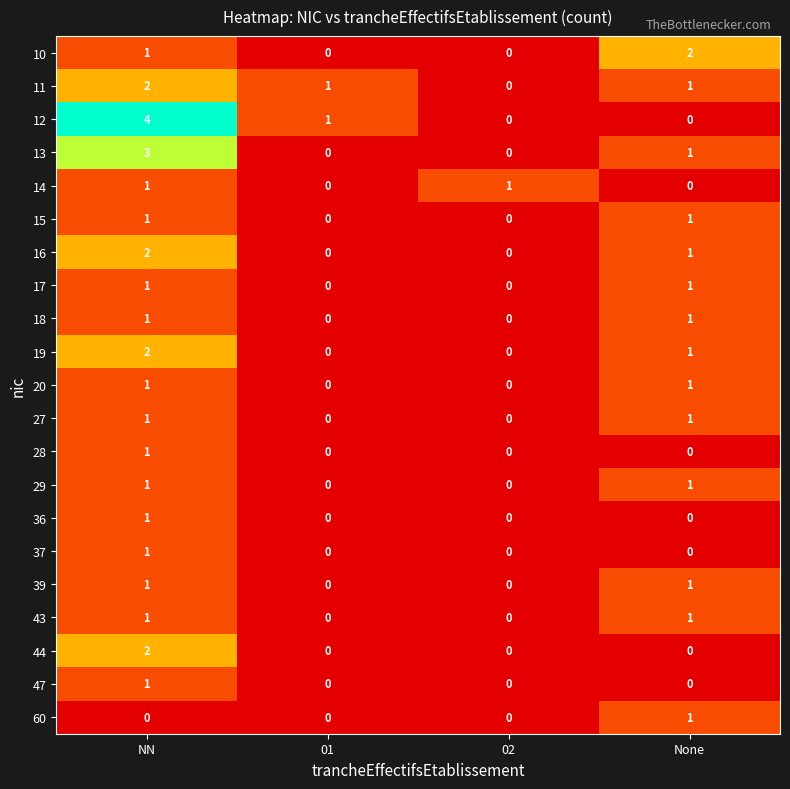

What is the spread (max minus min) of values at None?

2